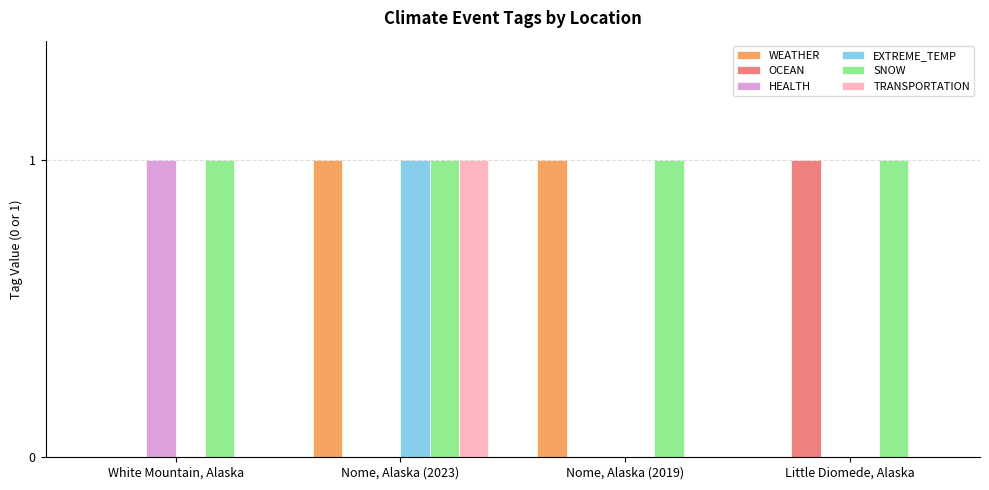

Which series has the largest total across all categories?

SNOW